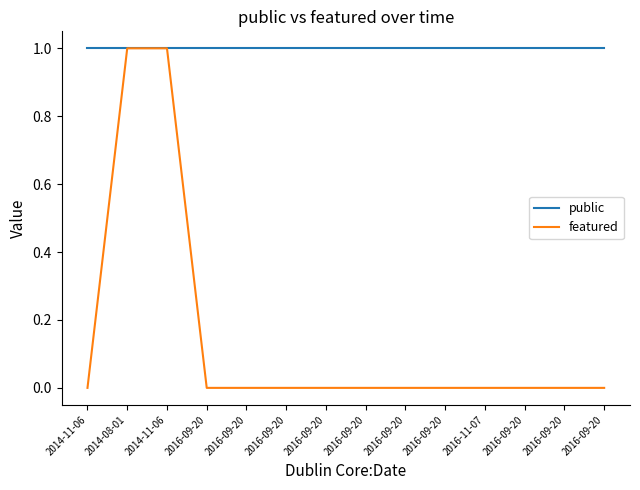

What is the value of the public point at the 12th from the left?

1